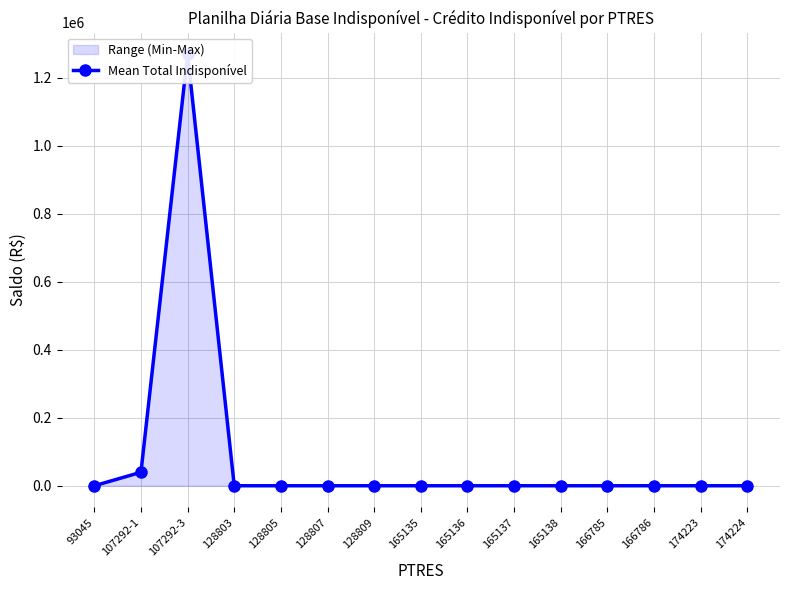

What position from the left is 166785?

12